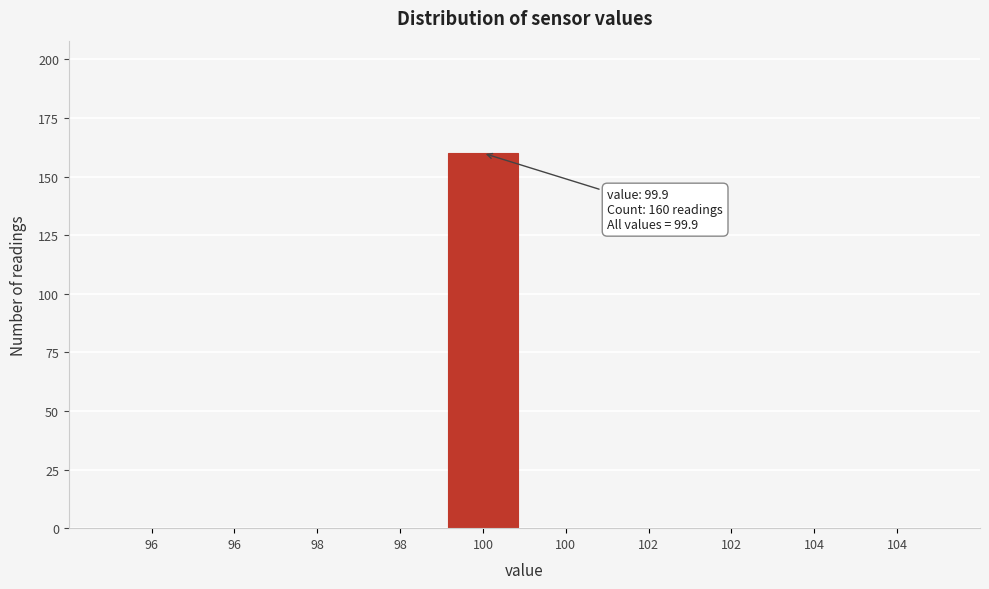

Are the bars horizontal?

No